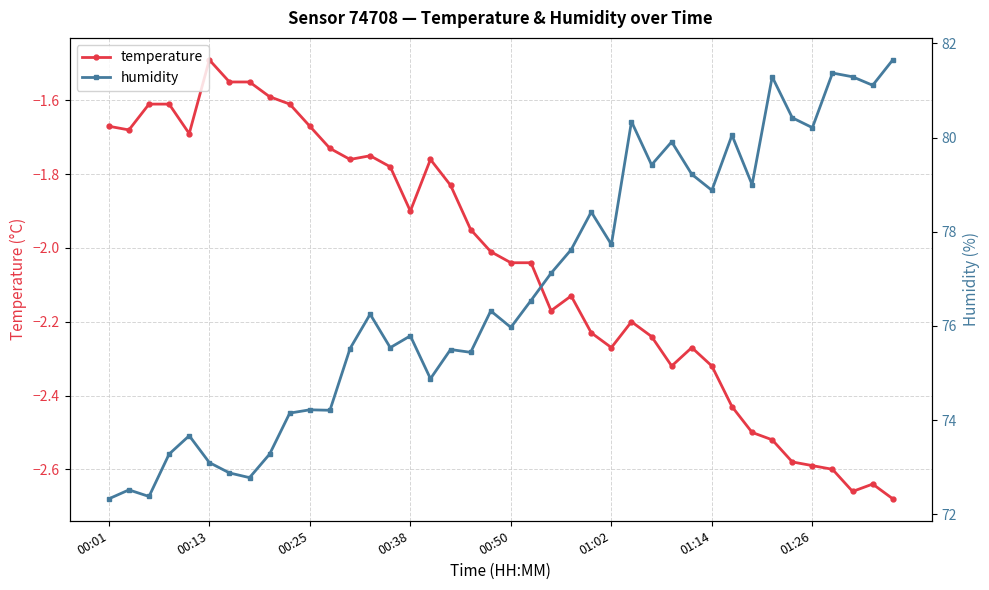

The value of temperature at 00:25 is -1.2. True or false?

False